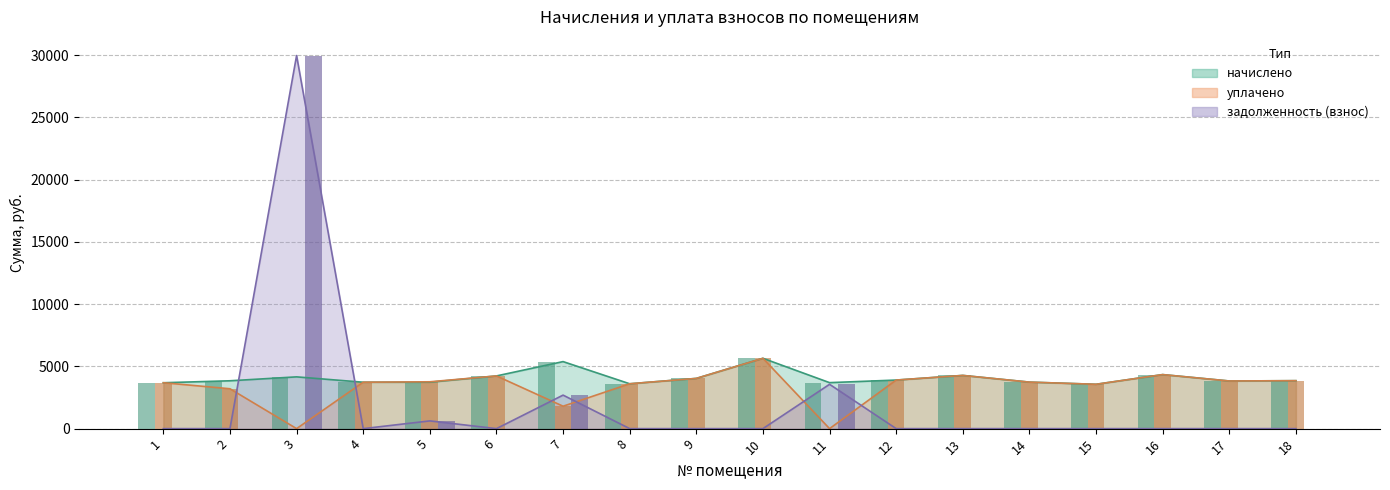

Which category has the lowest value across all series?

3